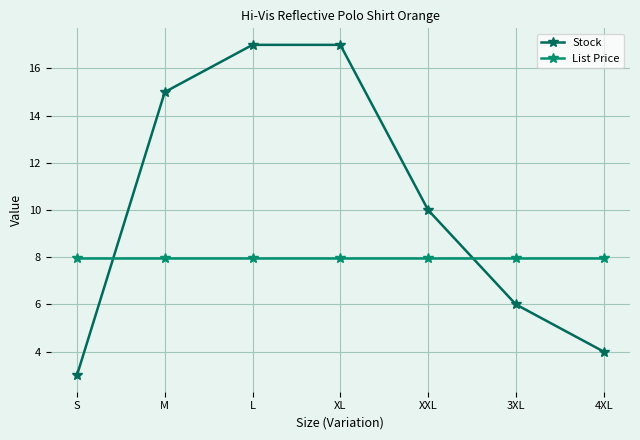

Rank the series at S from highest to lowest value.

List Price, Stock